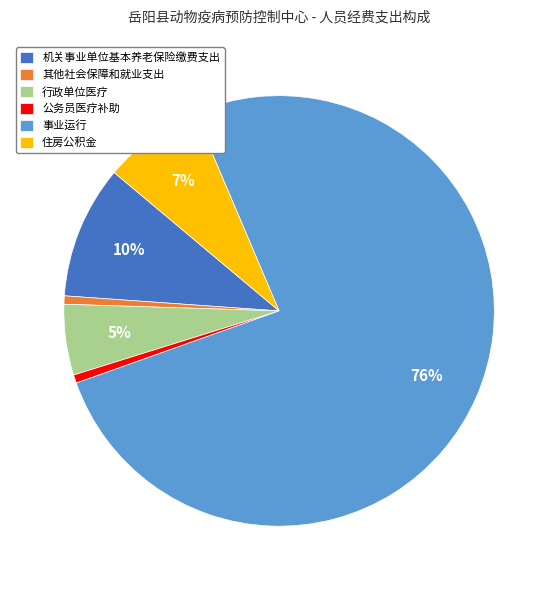

Is the sum of 住房公积金 and 其他社会保障和就业支出 greater than half?

No